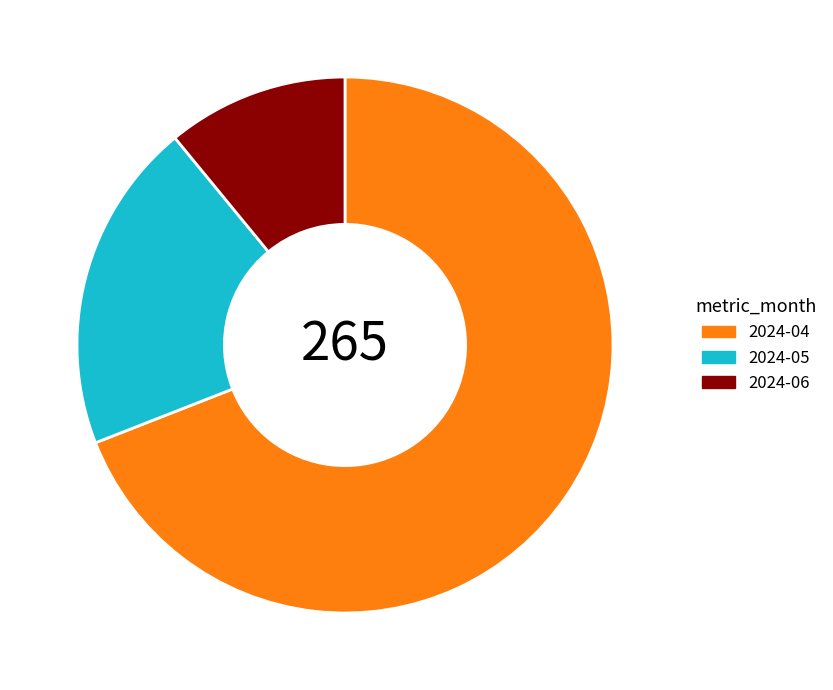

Which has a higher value, 2024-06 or 2024-05?

2024-05